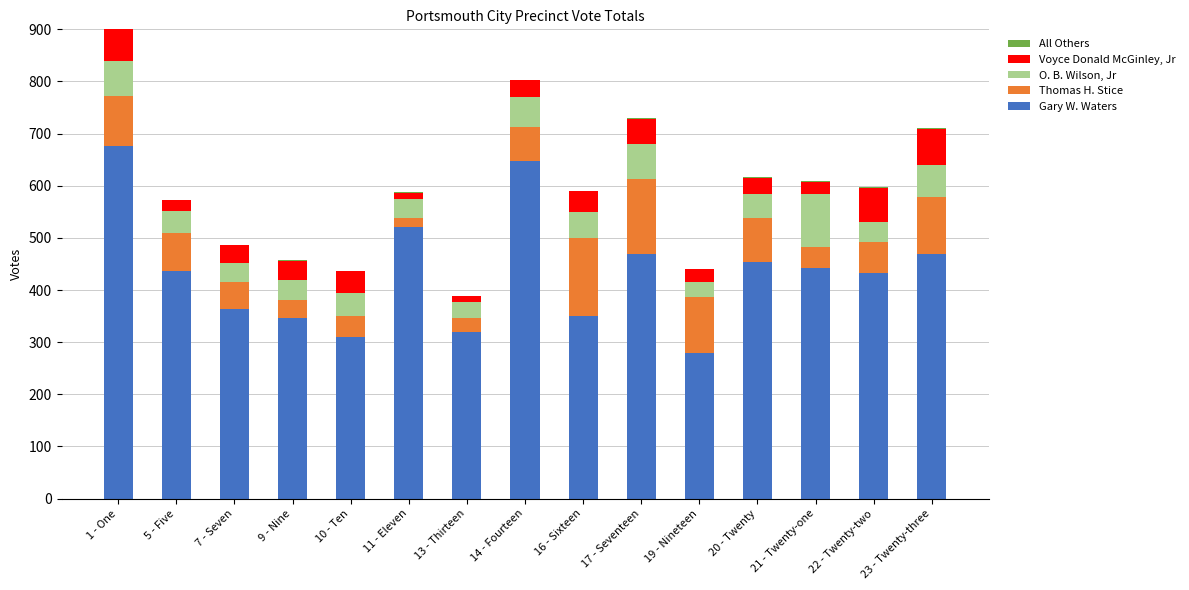

What is the maximum value for Gary W. Waters?

676